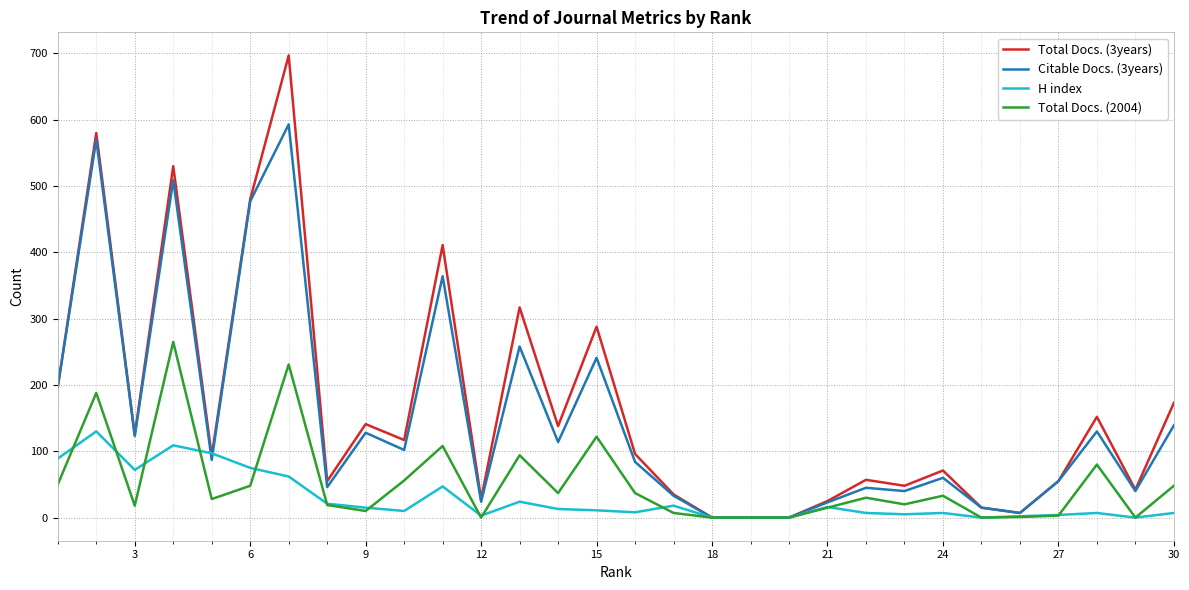

What is the sum of all Citable Docs. (3years) values?

4504